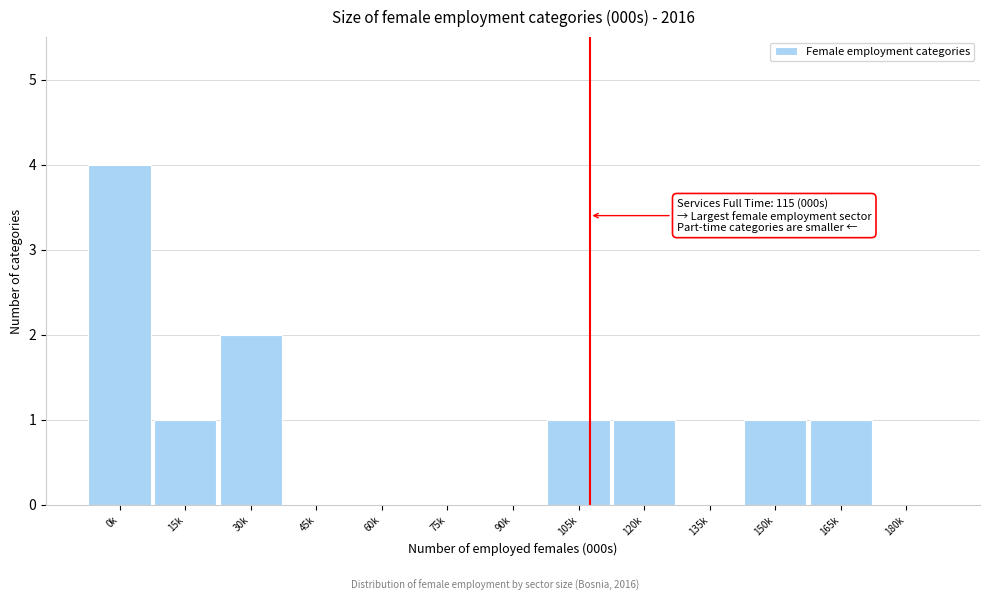

Reading left to right, transcribe all the data shown in this chart.

0k=4	15k=1	30k=2	45k=0	60k=0	75k=0	90k=0	105k=1	120k=1	135k=0	150k=1	165k=1	180k=0